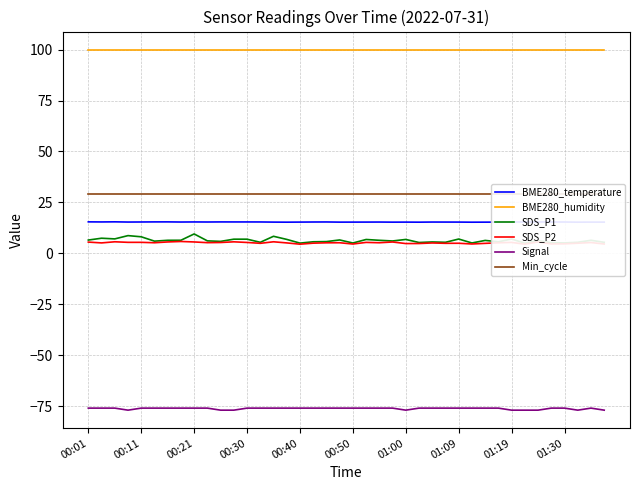

True or false: BME280_temperature and BME280_humidity cross at least once.

False